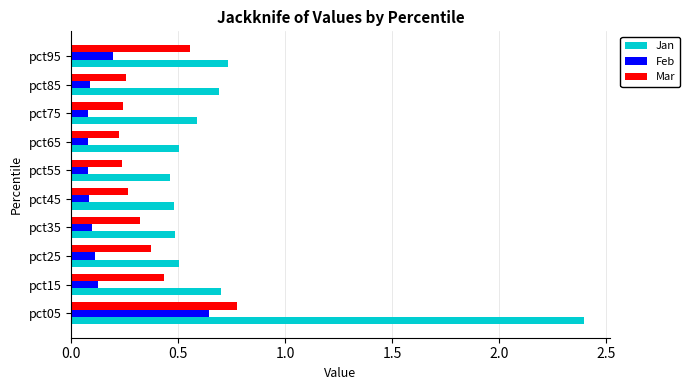

Which series has the largest range (max minus min)?

Jan